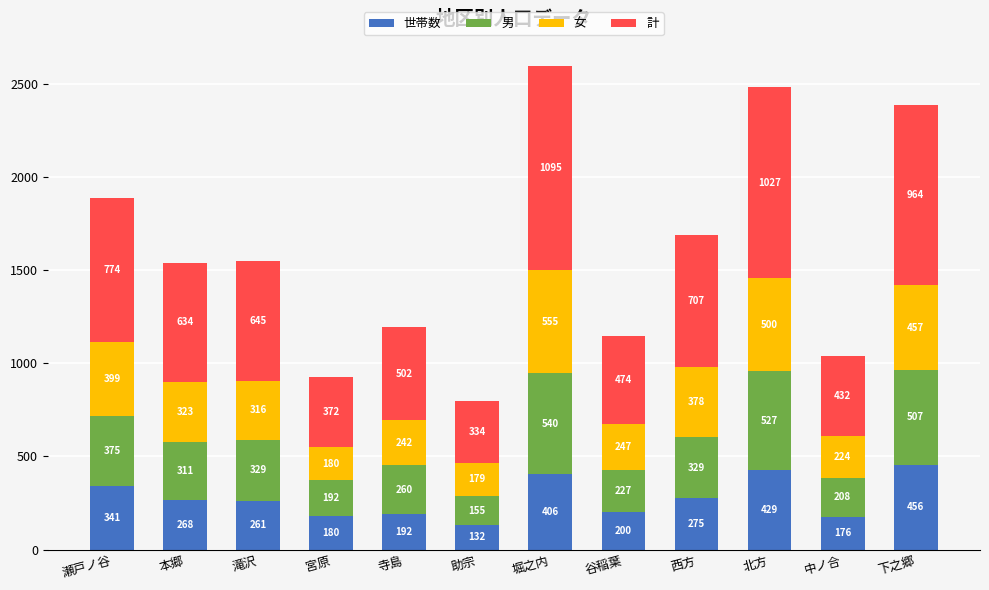

At which category is the sum across all series the highest?

堀之内